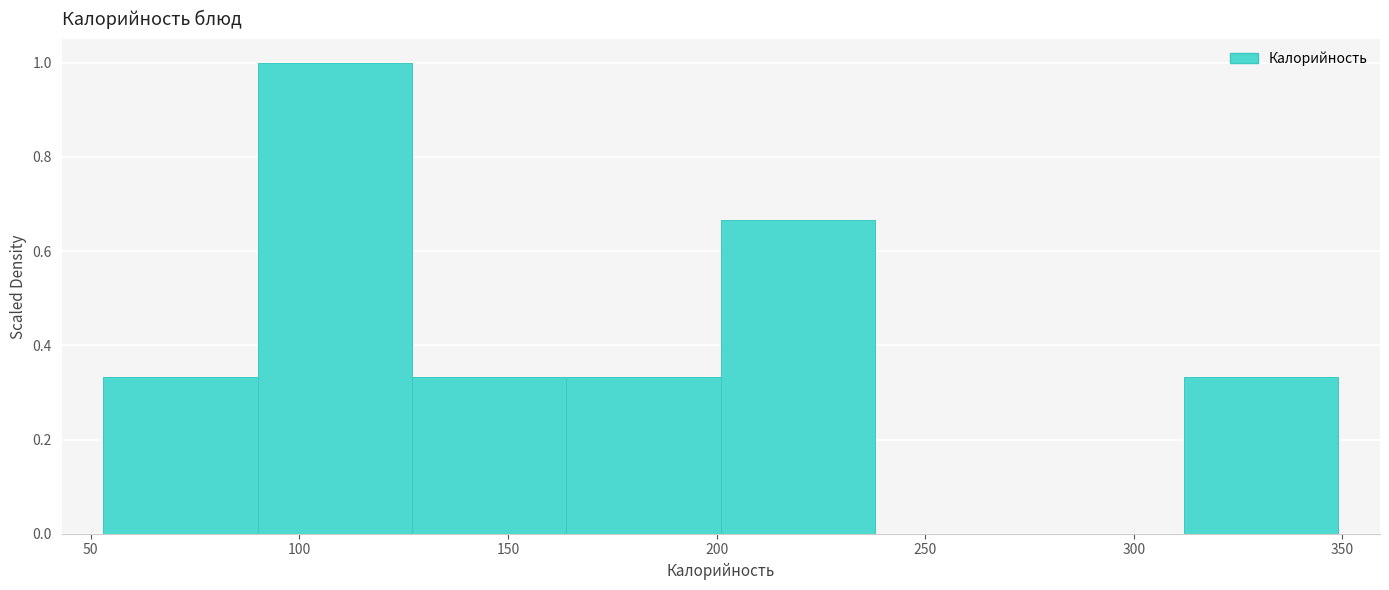

Which range on the x-axis has the tallest bar?

90 to 127